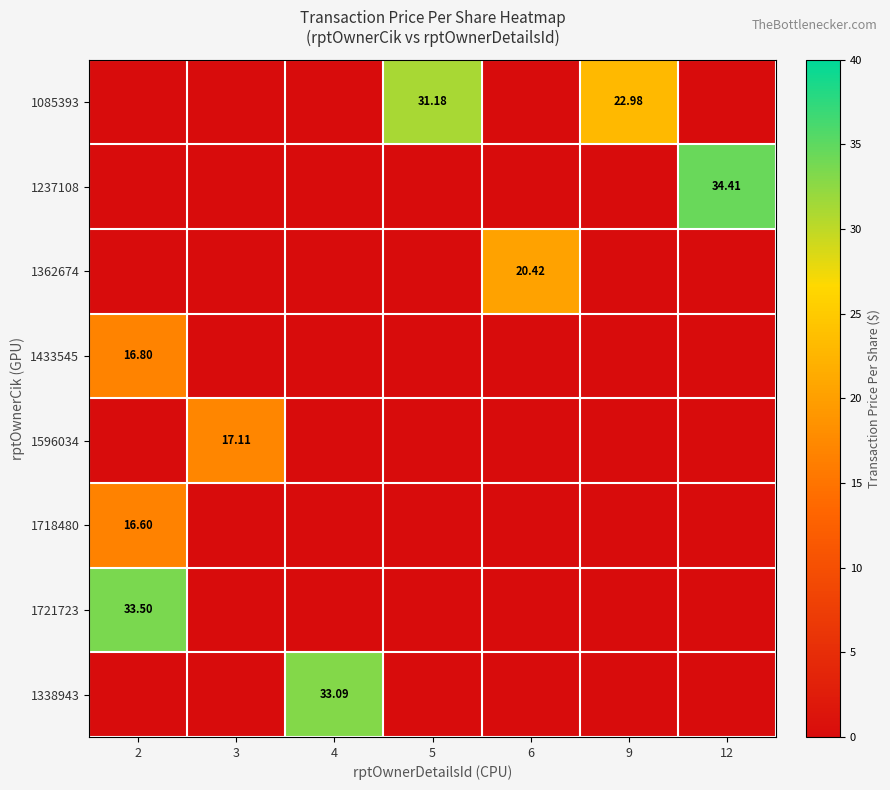

Which category has the lowest value in the 1085393 series?

2